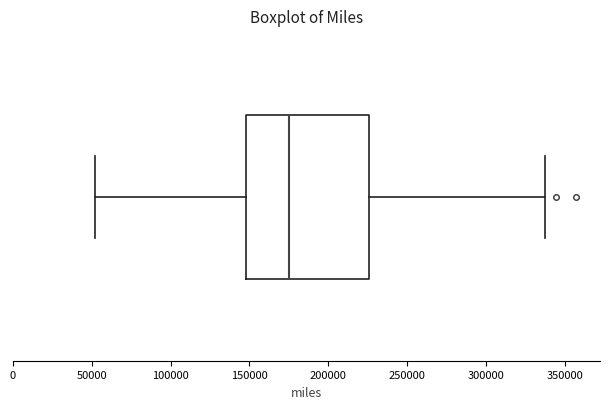

Transcribe this box plot: give where the median line is, the range the box spans, and where the two whiskers end, as read against the x-axis. The values are not printed on the chart, so give them approximately, as read against the axis.

median 175000, box 150000 to 225000, whiskers 50000 to 340000